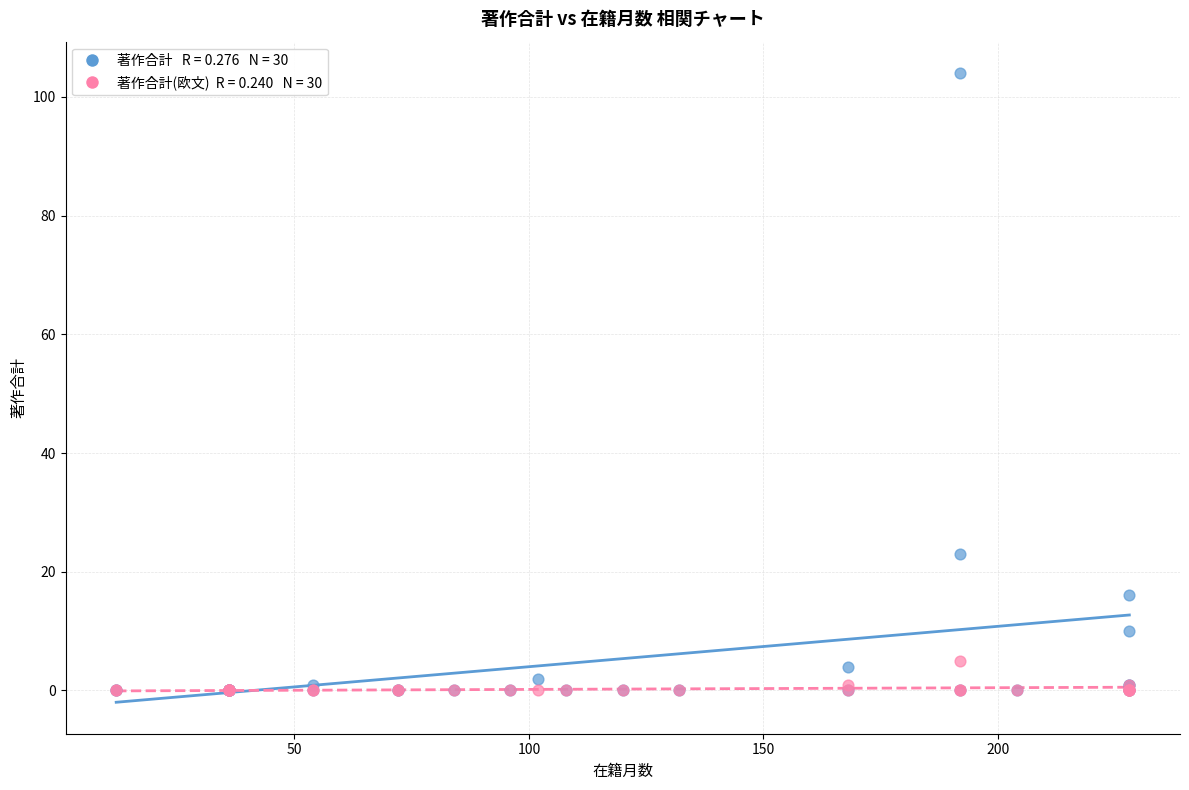

Across all series, what Y value is closest to 52?

23